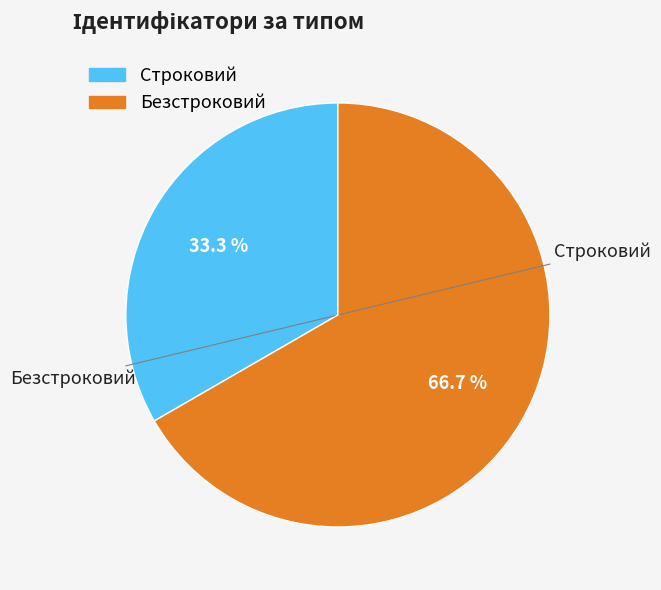

To the nearest percent, what percentage of the pie is Строковий?

33%